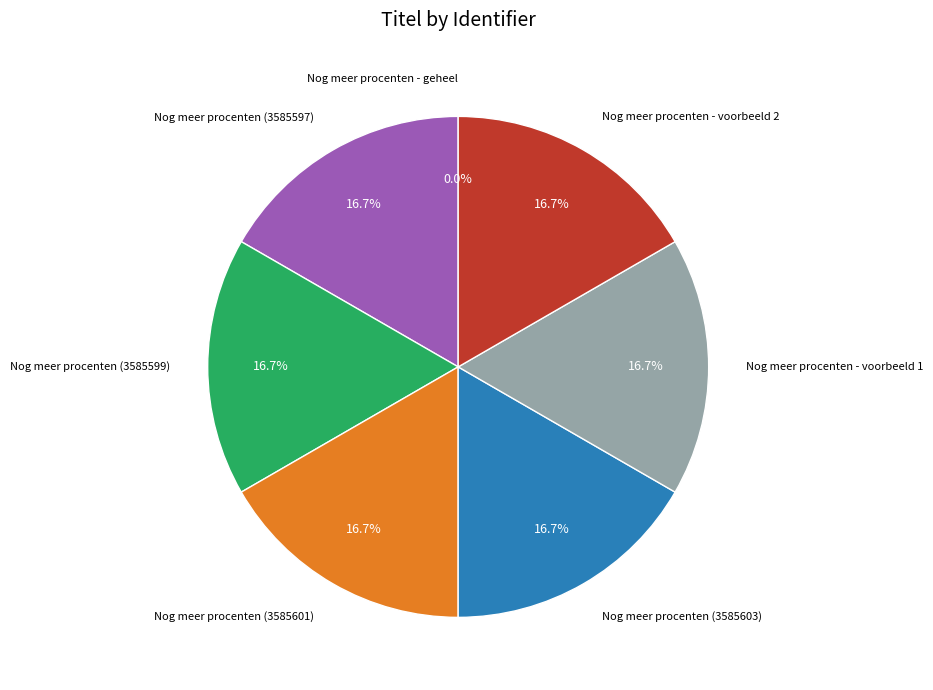

To the nearest percent, what is the difference between the largest and smallest slice percentages?

17%